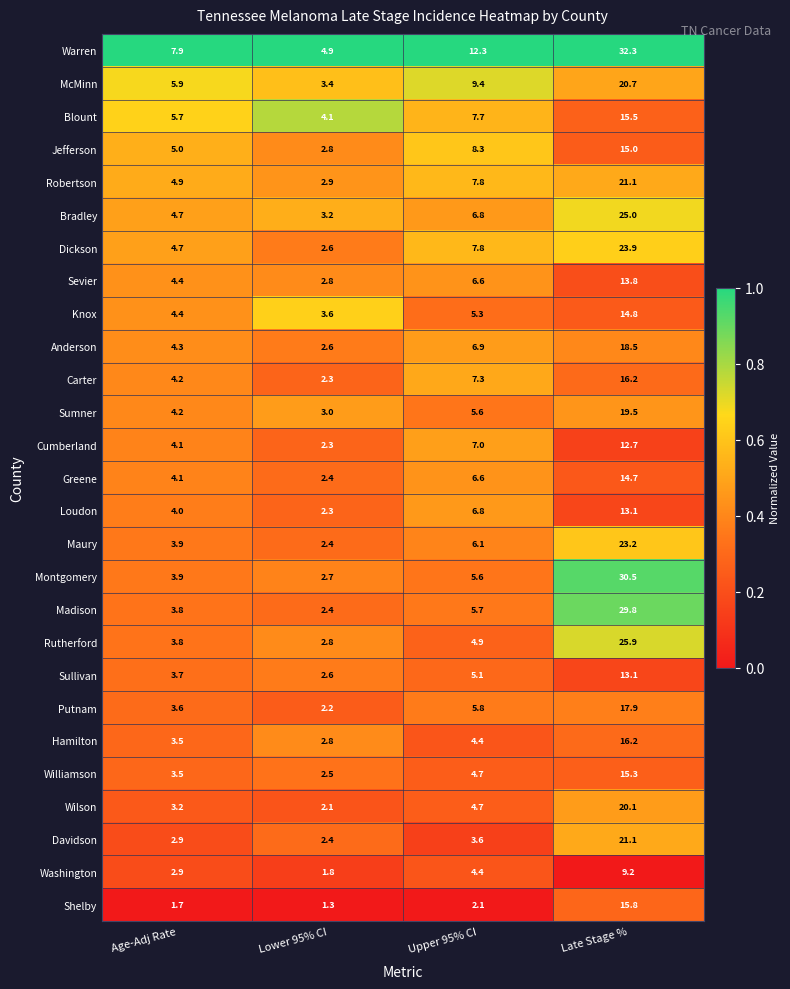

Between Lower 95% CI and Upper 95% CI, which series saw the biggest shift?

Warren